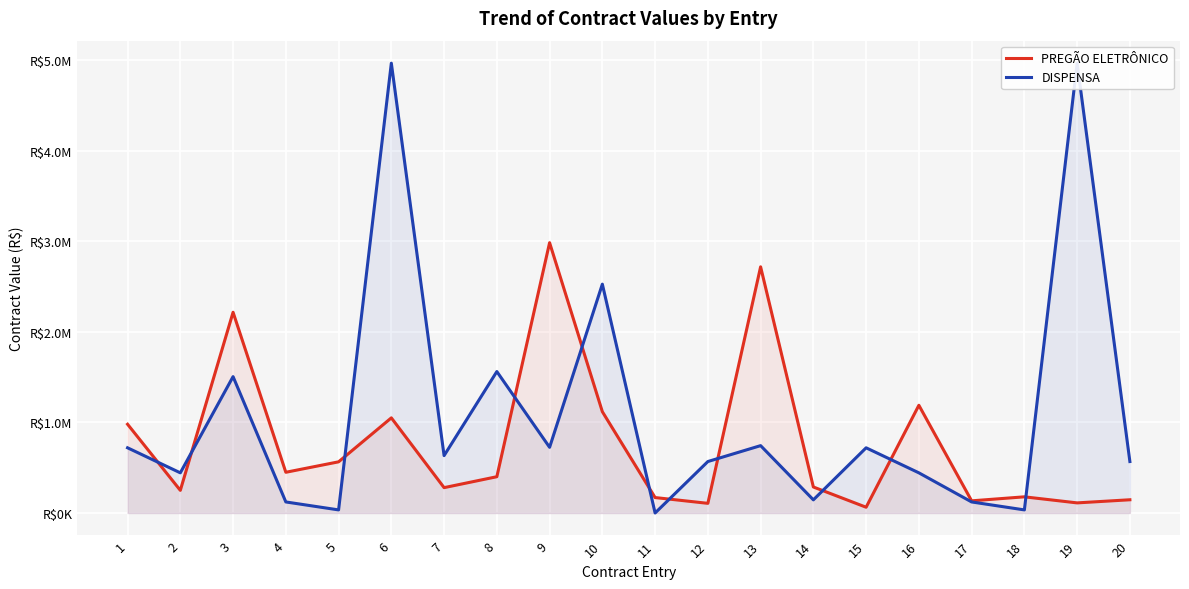

Is it true that PREGÃO ELETRÔNICO equals 4031343 at 13?

False